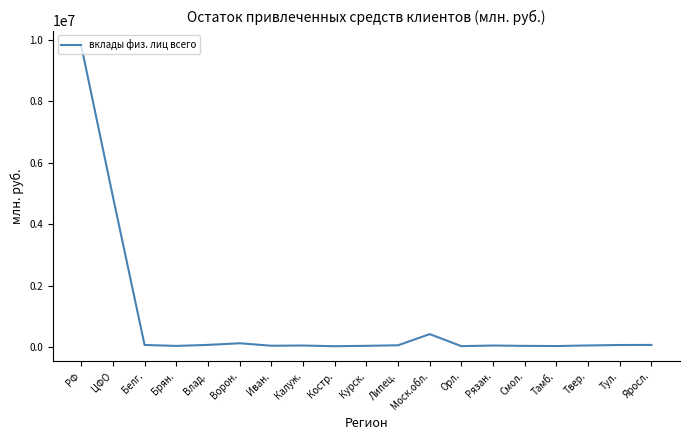

What is the difference between the maximum and minimum values?

9778170